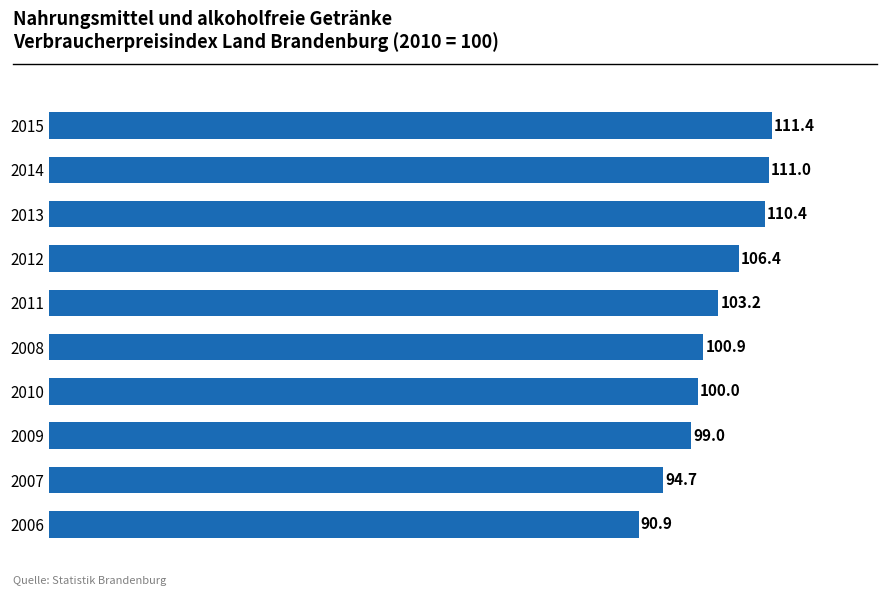

List the labels in order of value, largest first.

2015, 2014, 2013, 2012, 2011, 2008, 2010, 2009, 2007, 2006